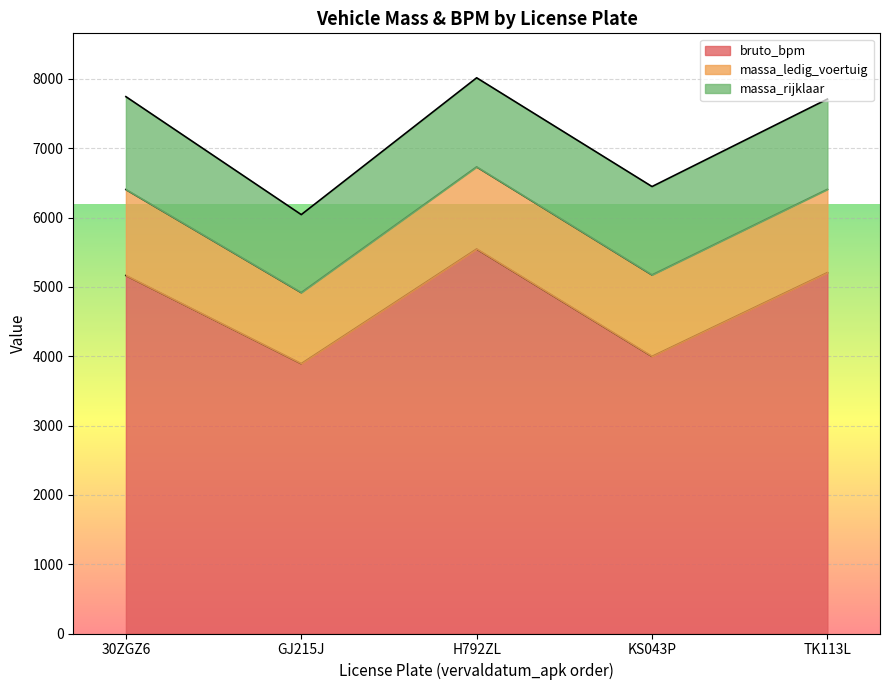

Which series changed the most between GJ215J and TK113L?

bruto_bpm